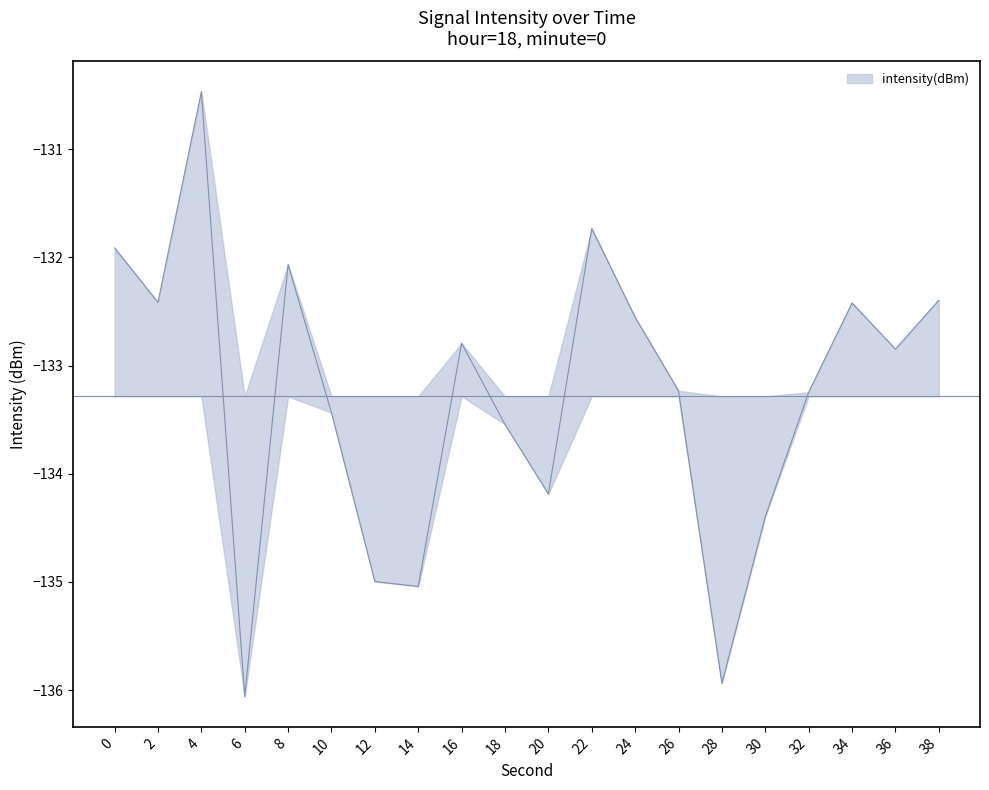

Reading left to right, what are all the values shown in this chart?

0=-131.9	2=-132.4	4=-130.5	6=-136.1	8=-132.1	10=-133.4	12=-135.0	14=-135.0	16=-132.8	18=-133.5	20=-134.2	22=-131.7	24=-132.6	26=-133.2	28=-135.9	30=-134.4	32=-133.2	34=-132.4	36=-132.8	38=-132.4